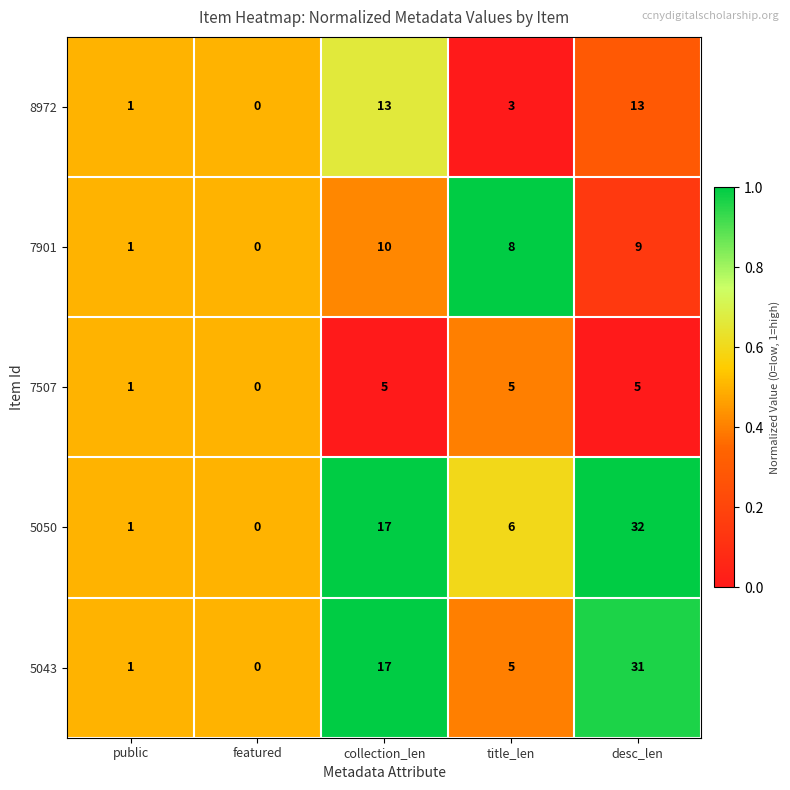

What is the total value across all series at public?

5